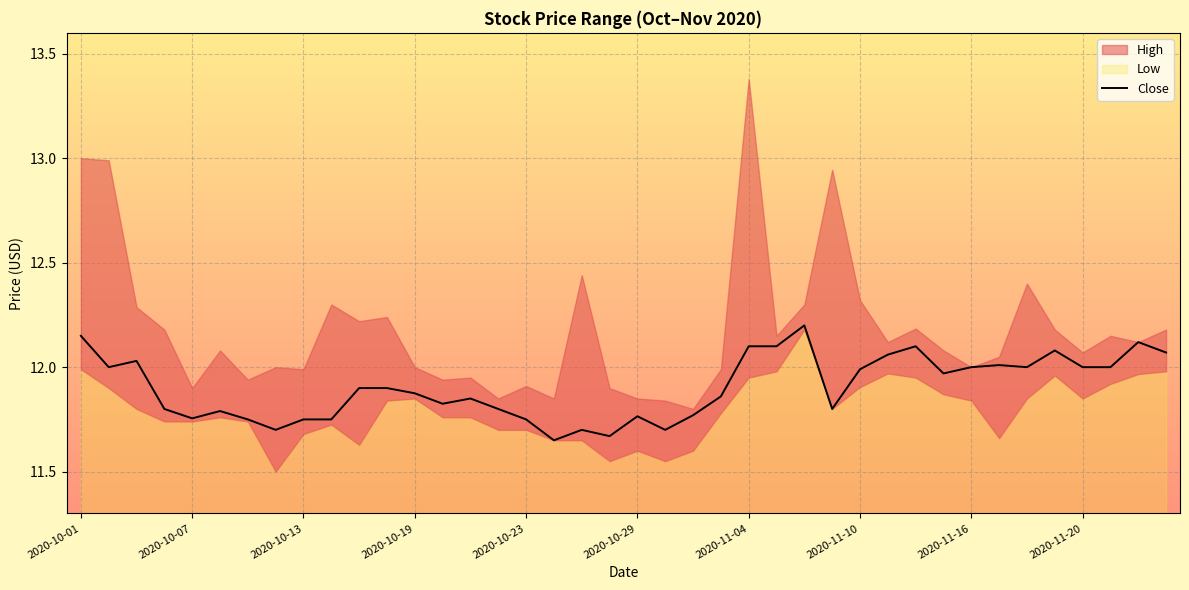

Is it true that the value at 2020-10-01 is 12.1?

True